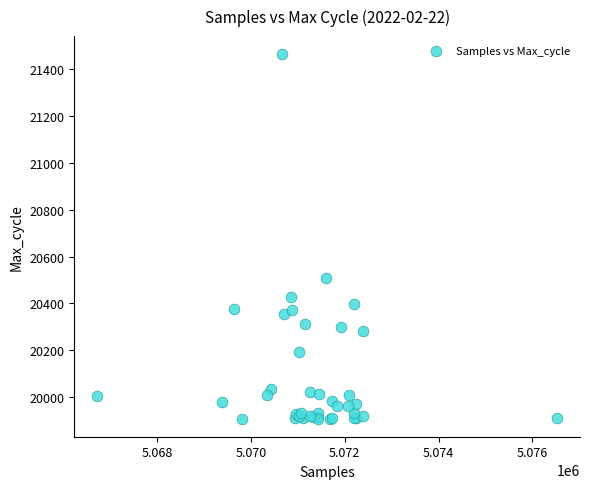

What Y value in the scatter plot is closest to 20686?

20507